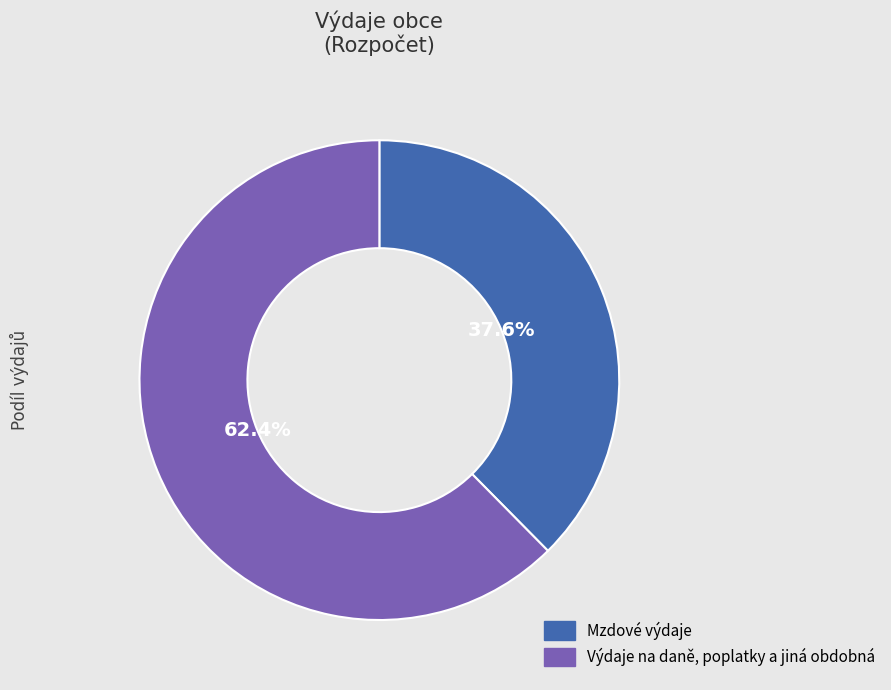

Count the number of slices in the pie.

2